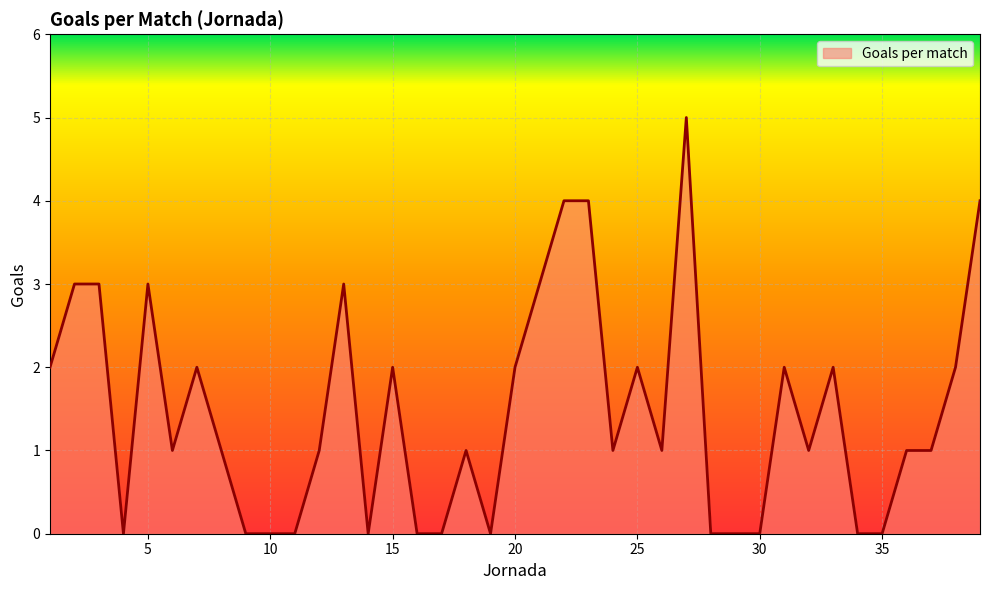

Count the values in the range 0 to 2.

30